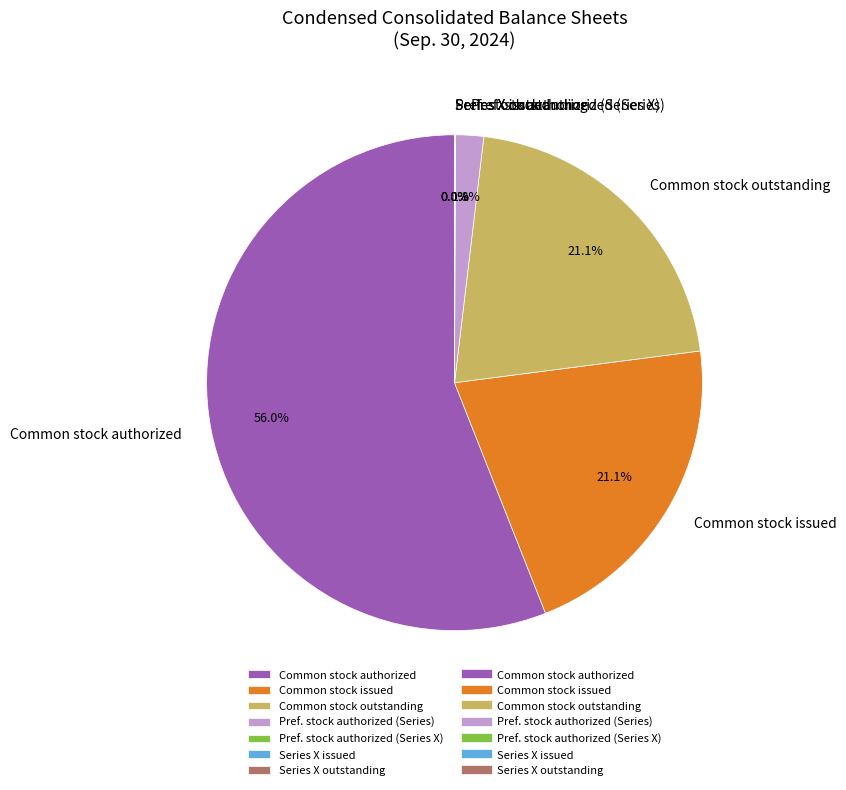

Is Common stock outstanding the majority of the pie?

No